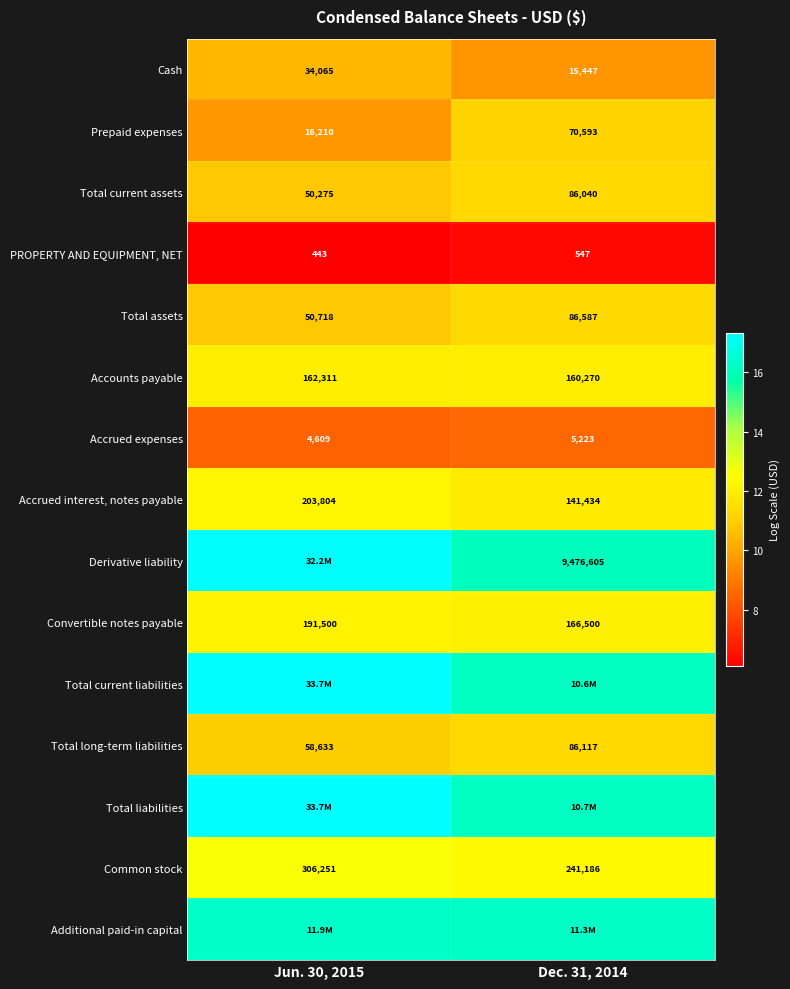

What is the spread (max minus min) of values at Dec. 31, 2014?

9.9